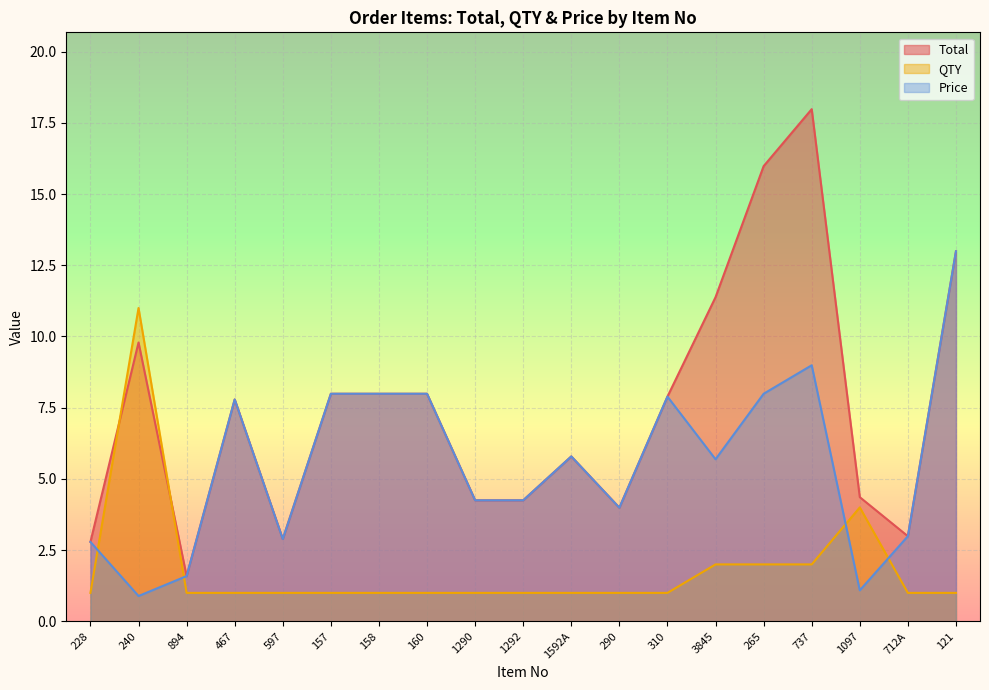

What is the lowest value of the QTY series?

1.0